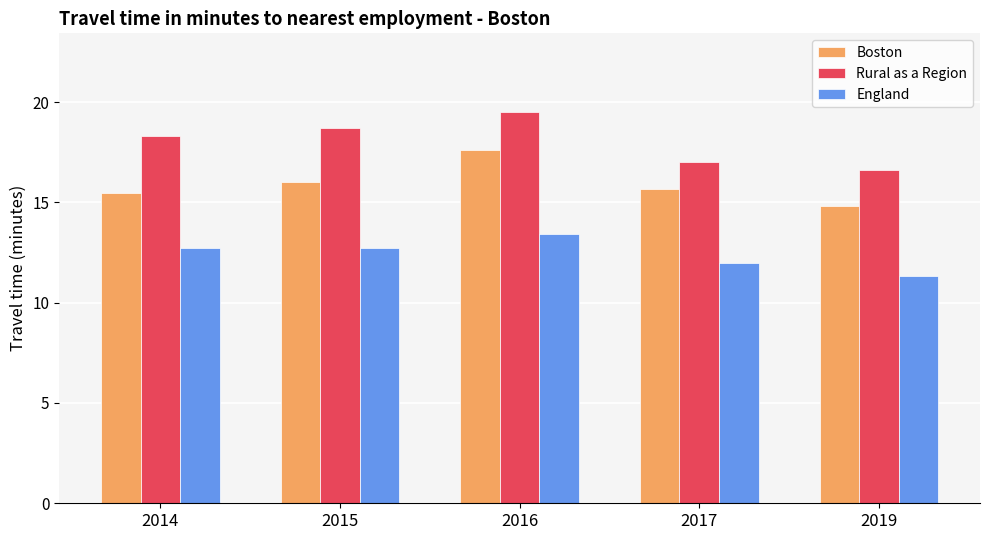

Reading left to right, list all the values displayed in this chart.

Boston: 15.5	16.0	17.6	15.6	14.8
Rural as a Region: 18.3	18.7	19.5	17.0	16.6
England: 12.7	12.7	13.4	12.0	11.4